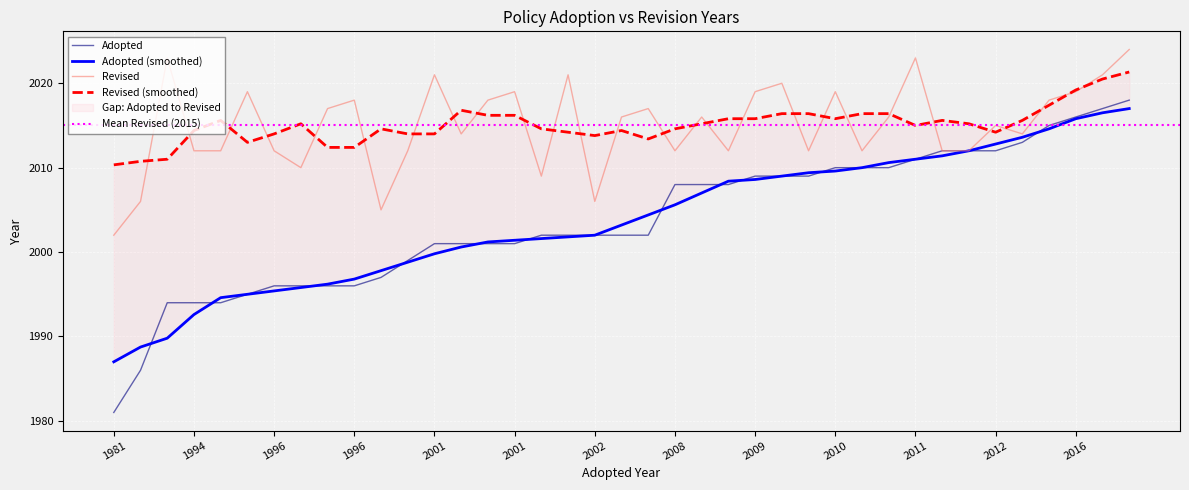

What is the total value across all series at 2013?

4027